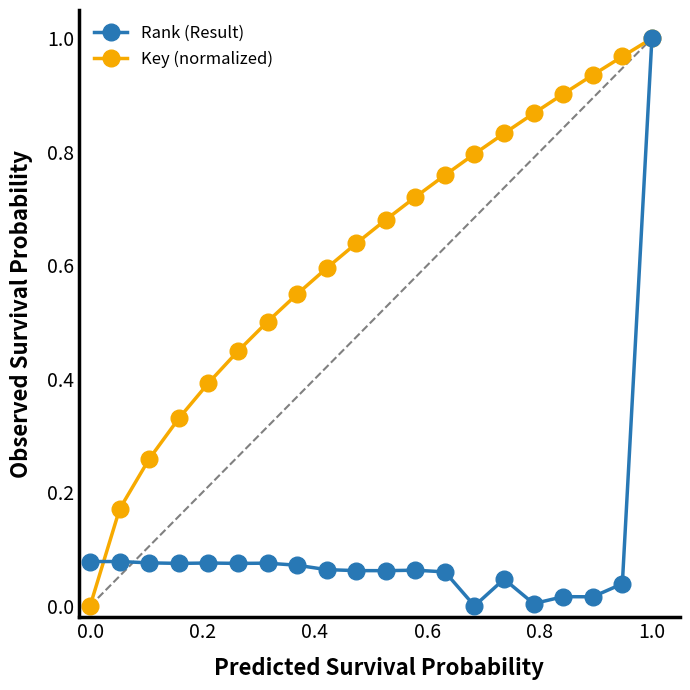

Which series has the largest total across all categories?

Key (normalized)